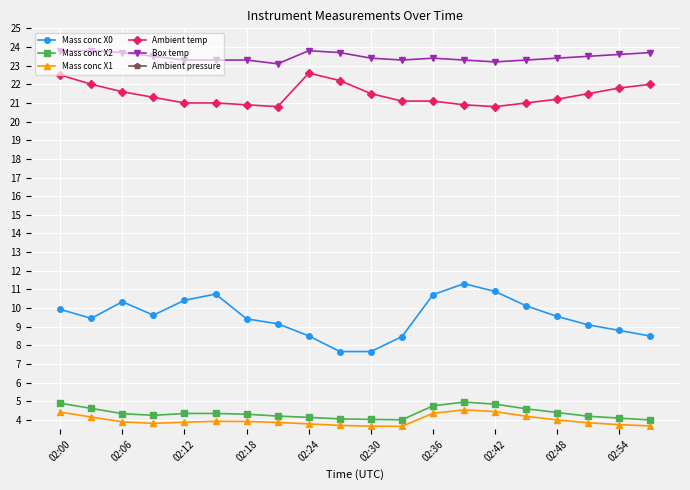

Where is Mass conc X2 nearest to the value 4?

19